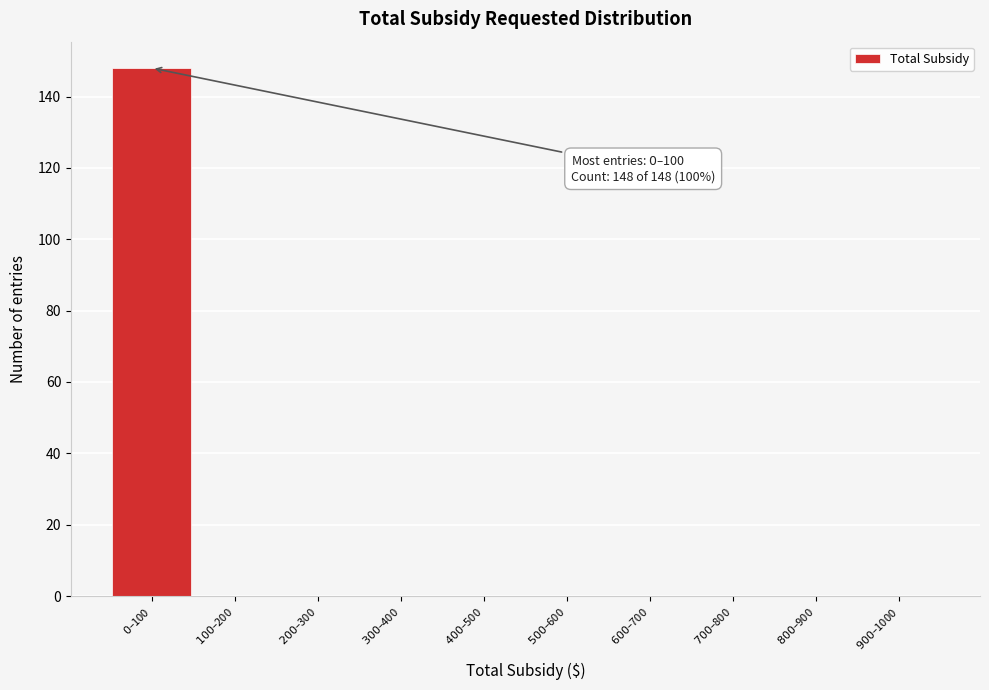

What is the greatest value displayed?

148